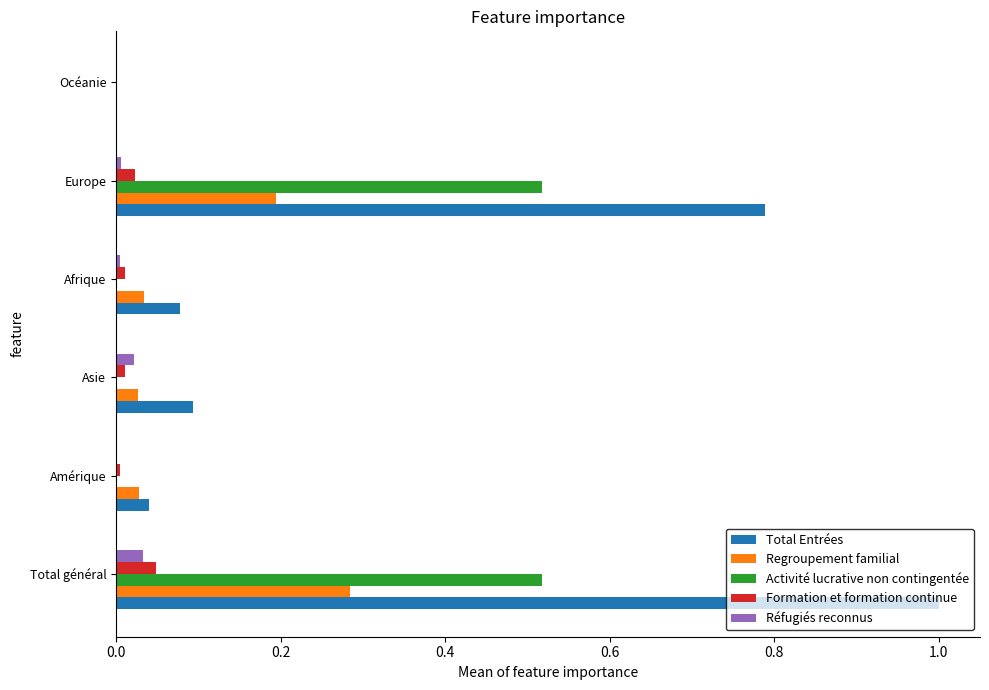

How many series are shown in this chart?

5